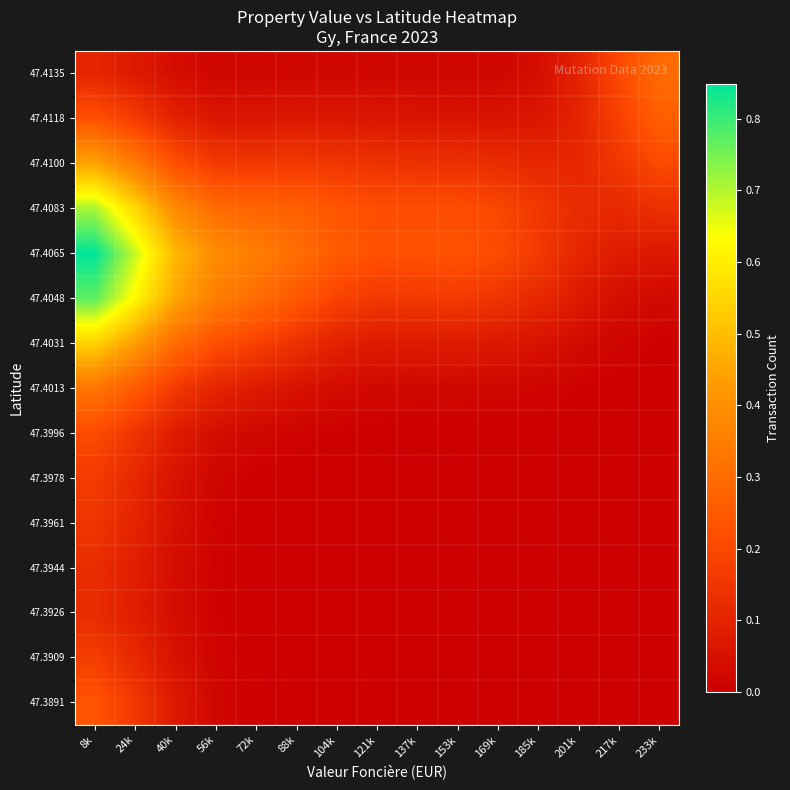

Which label corresponds to the largest value in the chart?

8k